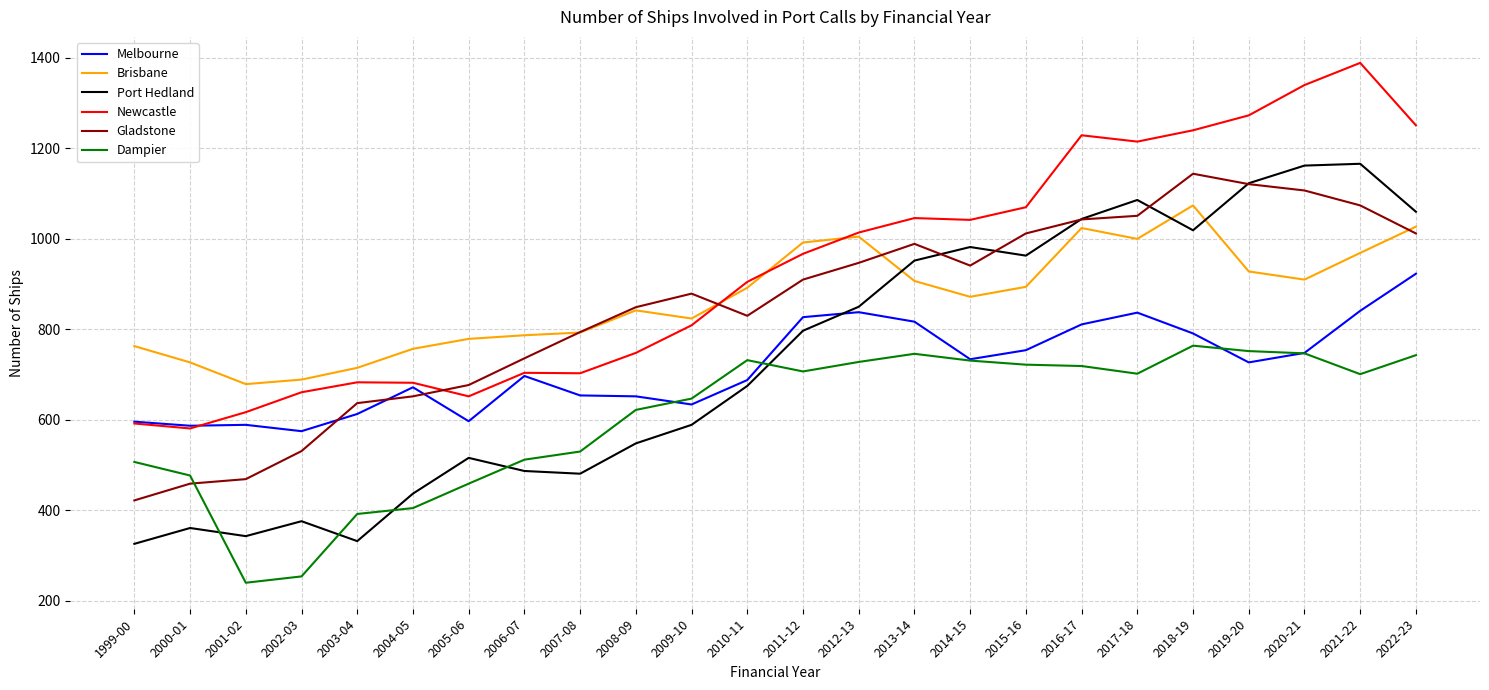

How many lines are shown in the chart?

6